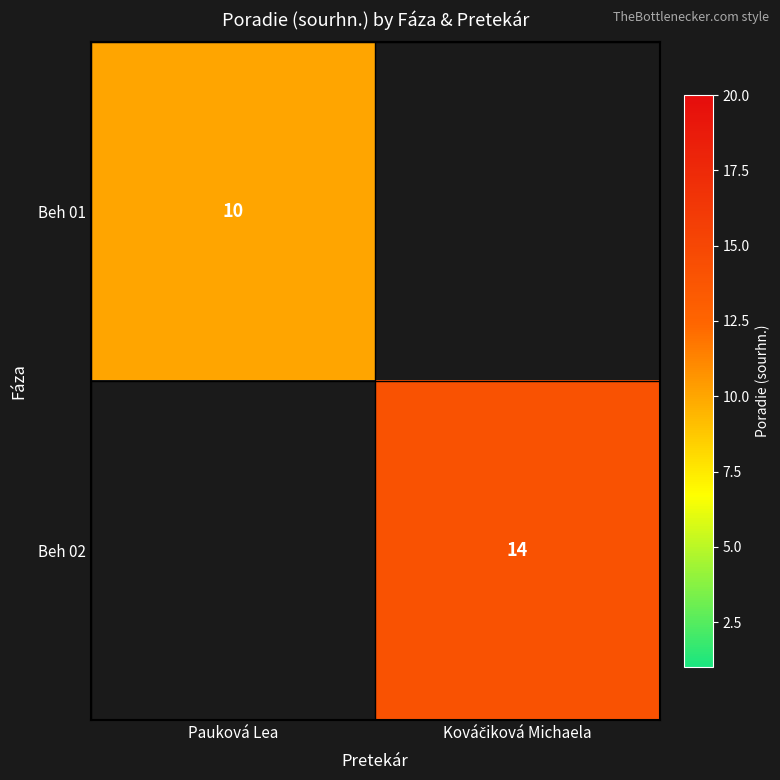

The Beh 01 series shows 17 at Pauková Lea. True or false?

False